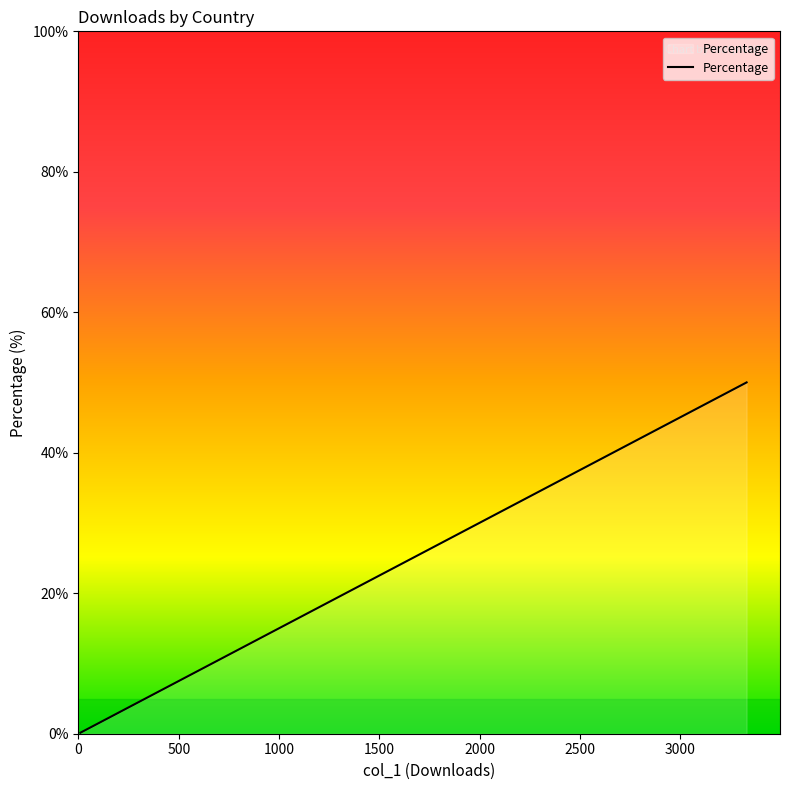

Does the chart display data point markers on the line(s)?

No